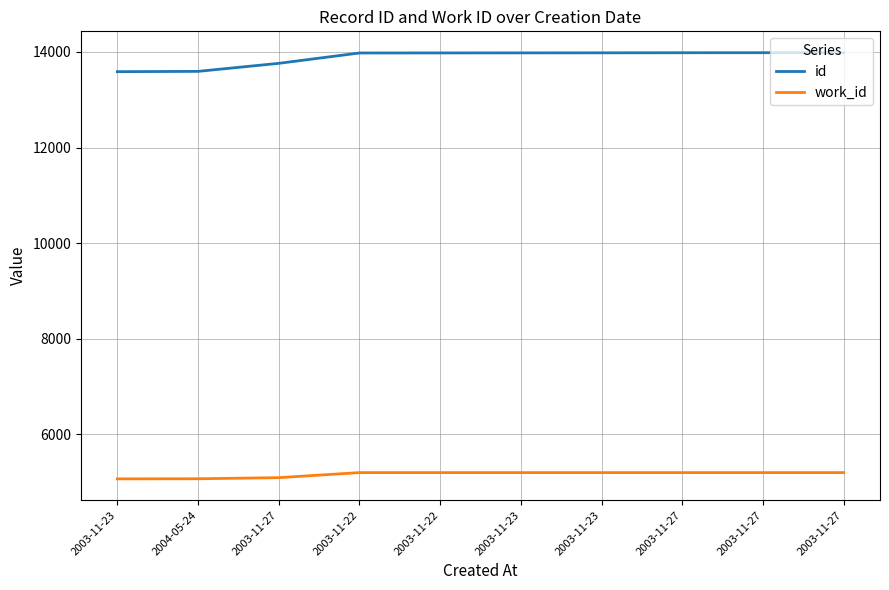

Does the chart display data point markers on the line(s)?

No